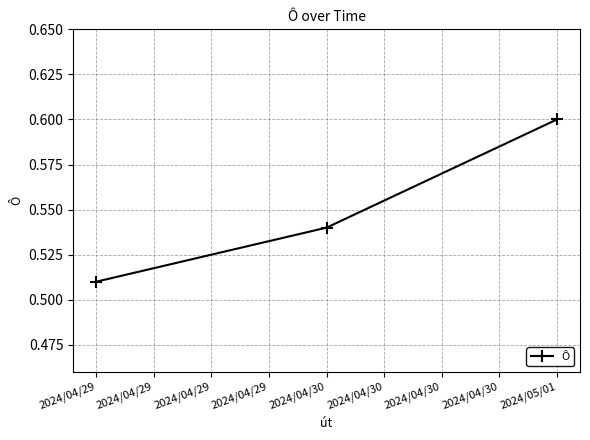

What is the change in value from 2024/04/30 to 2024/05/01?

+0.1